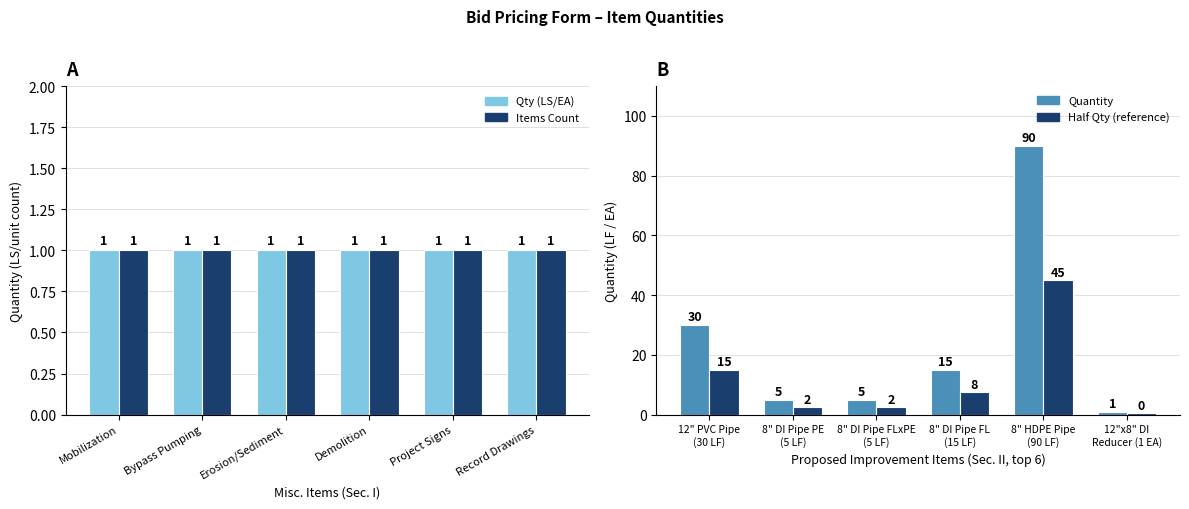

Reading left to right, transcribe all the data shown in this chart.

Qty (LS/EA): 1.0	1.0	1.0	1.0	1.0	1.0
Items Count: 1.0	1.0	1.0	1.0	1.0	1.0
Quantity: 30.0	5.0	5.0	15.0	90.0	1.0
Half Qty (reference): 15.0	2.5	2.5	7.5	45.0	0.5